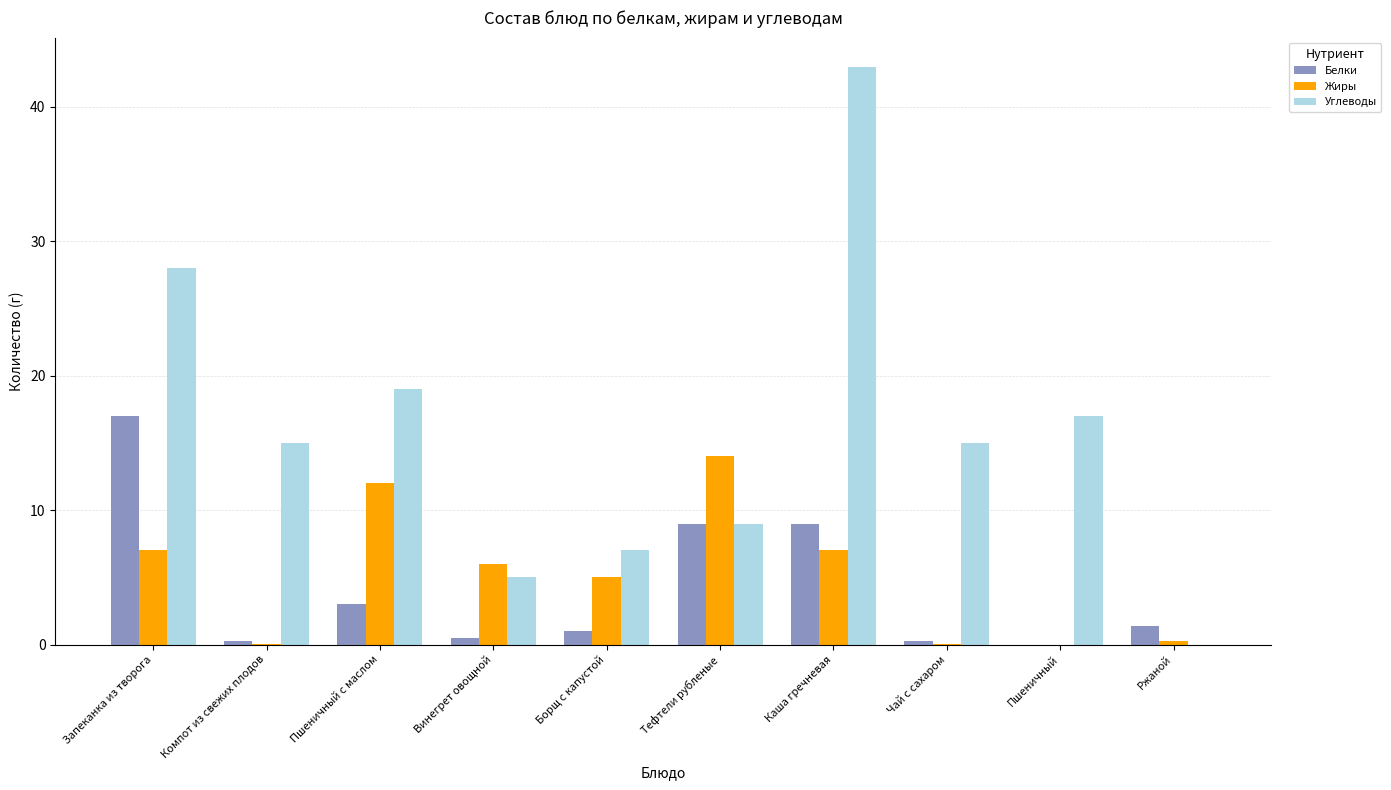

At which label is Углеводы closest to 21?

Пшеничный с маслом